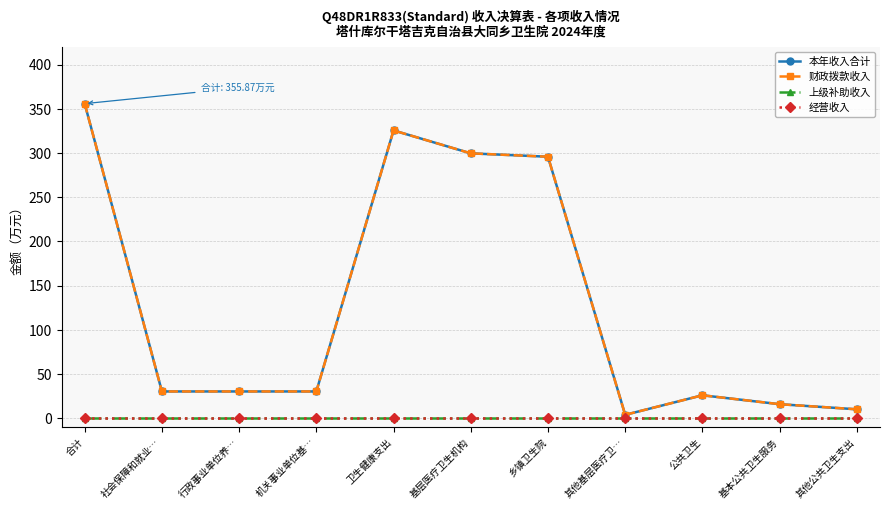

Is this an area chart (filled region under the line)?

No